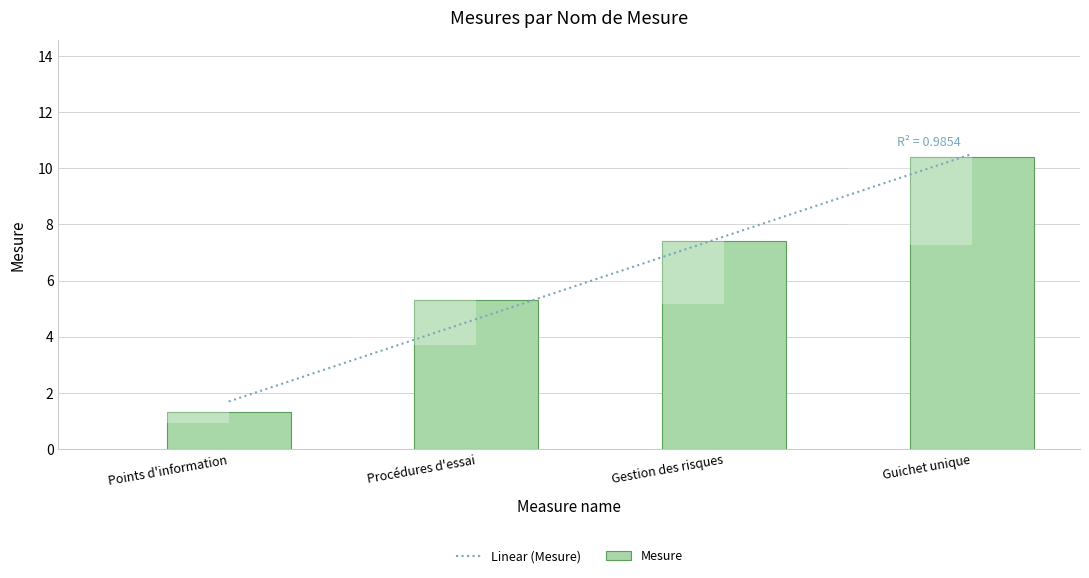

What is the difference between the maximum and second lowest values?

5.1